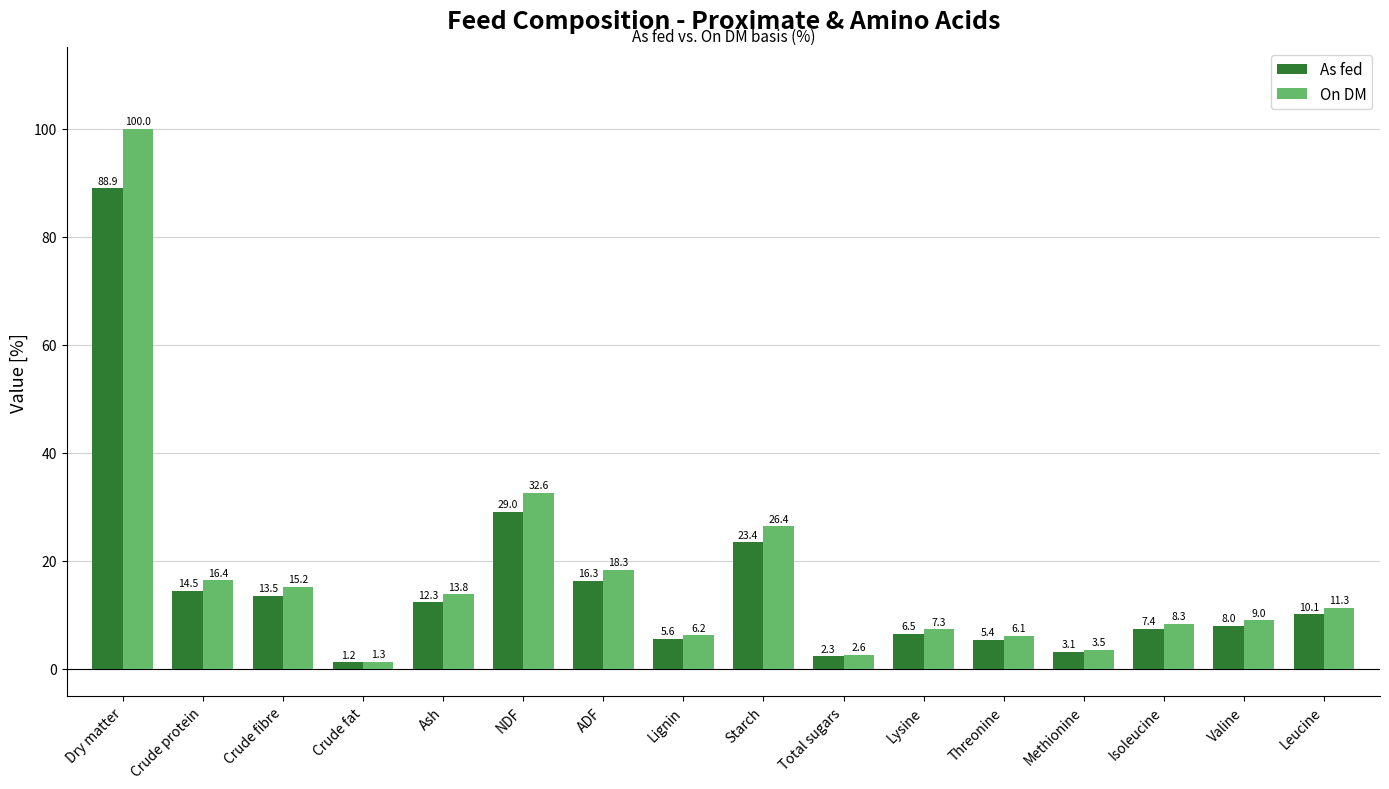

At how many categories does at least one series exceed 40?

1